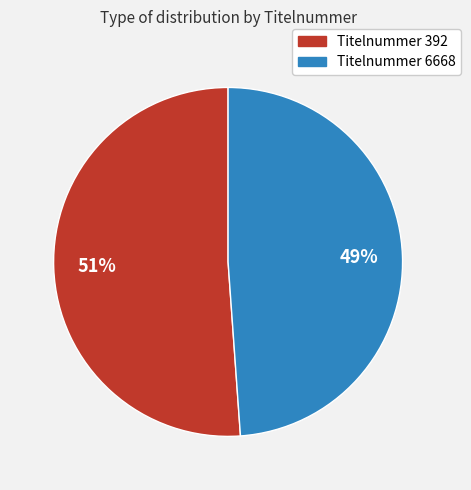

How many slices are in this pie chart?

2